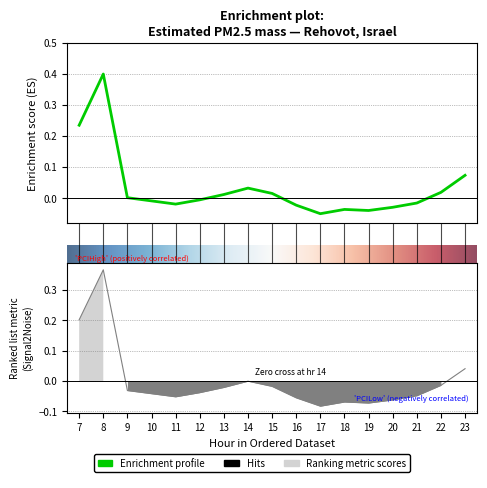

How many values are below 0?

9